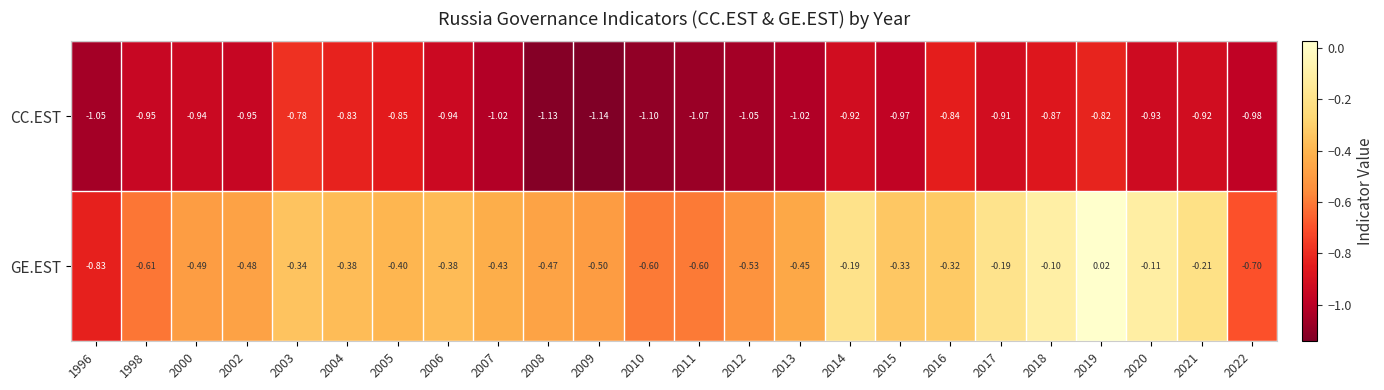

Is the value of CC.EST at 2008 greater than the value of GE.EST at 2000?

No